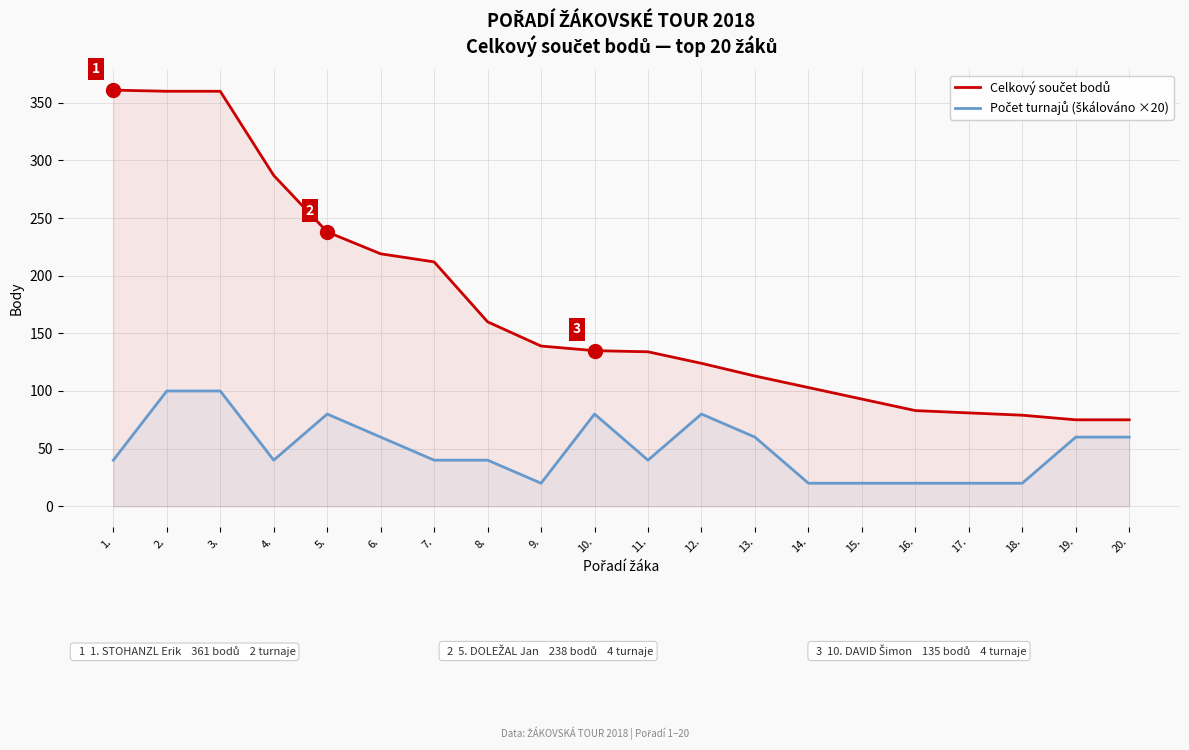

True or false: Počet turnajů (škálováno ×20) has a value of 40 at 8..

True